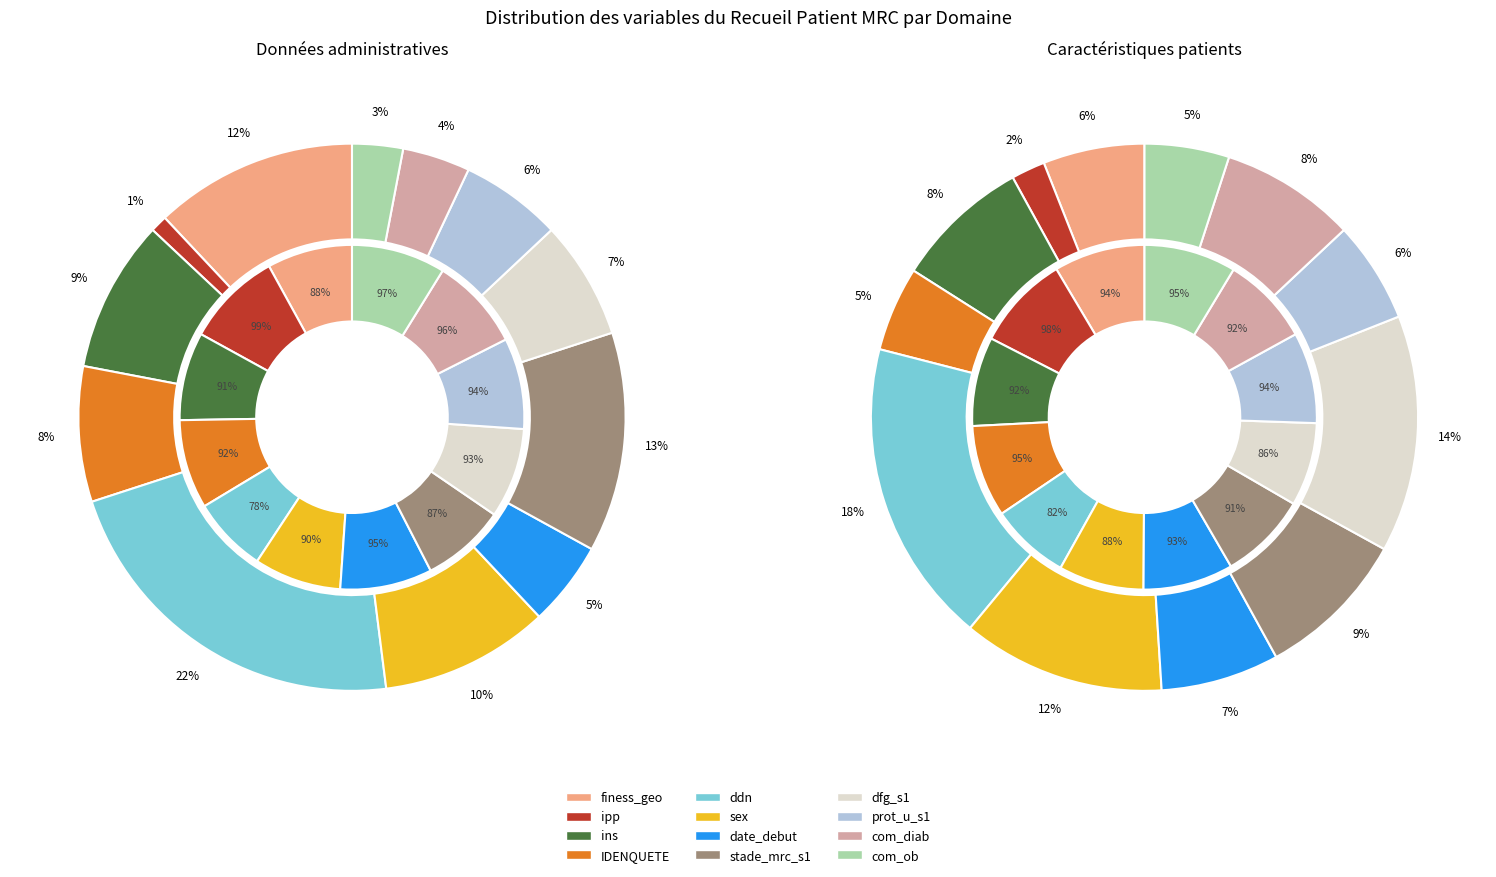

To the nearest percent, what is the average slice percentage?

8%